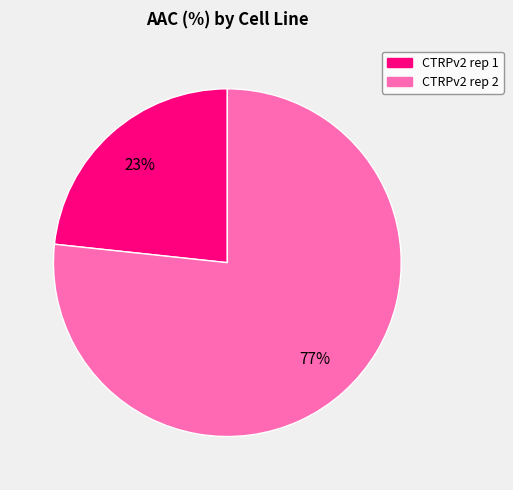

What percentage is the CTRPv2 rep 2 slice, to the nearest percent?

77%